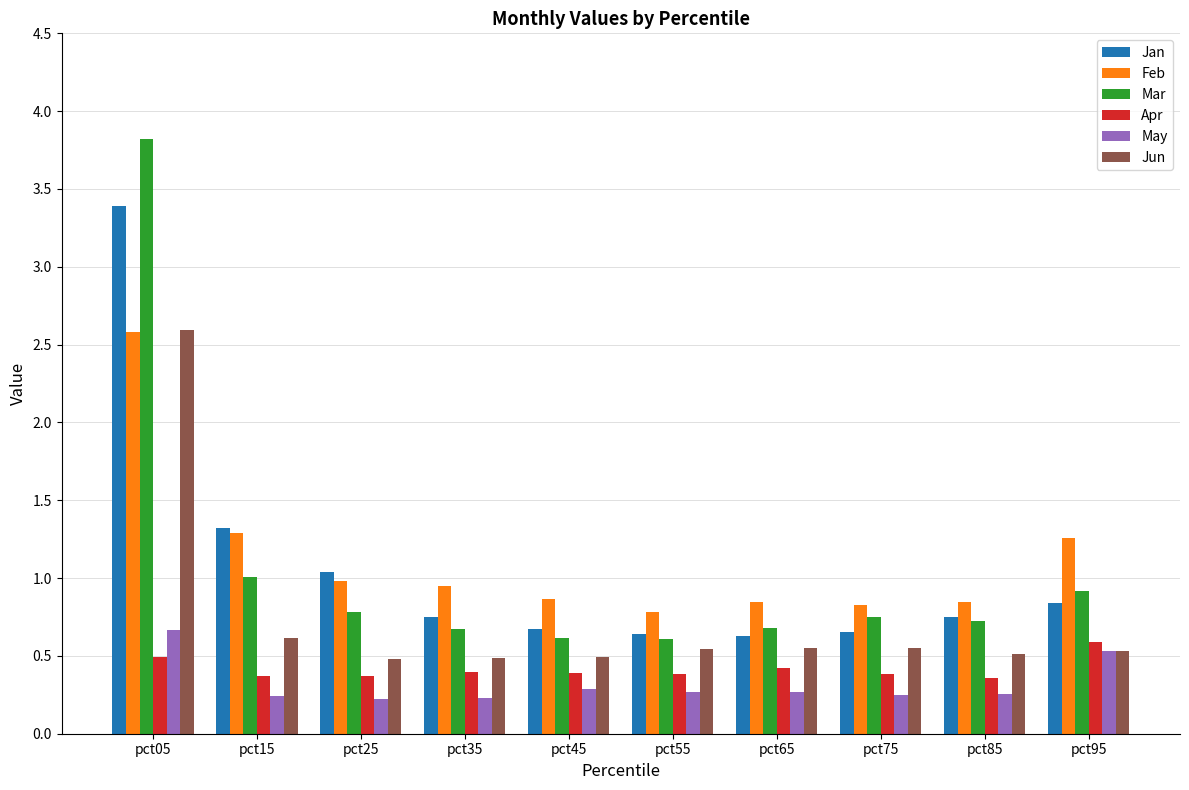

Are the bars horizontal?

No